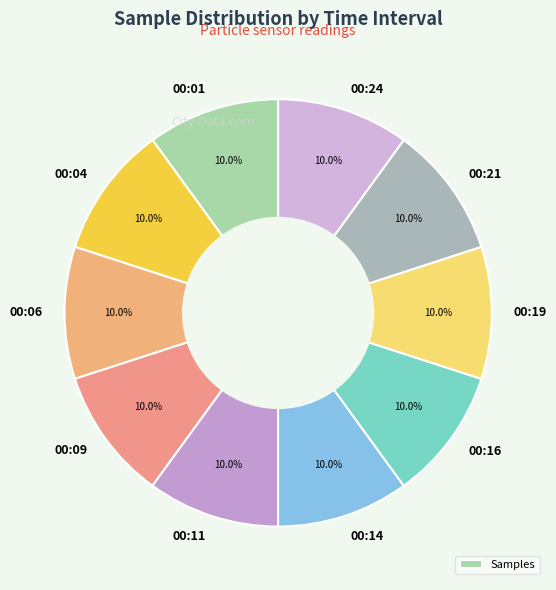

Does 00:06 represent more than half of the total?

No